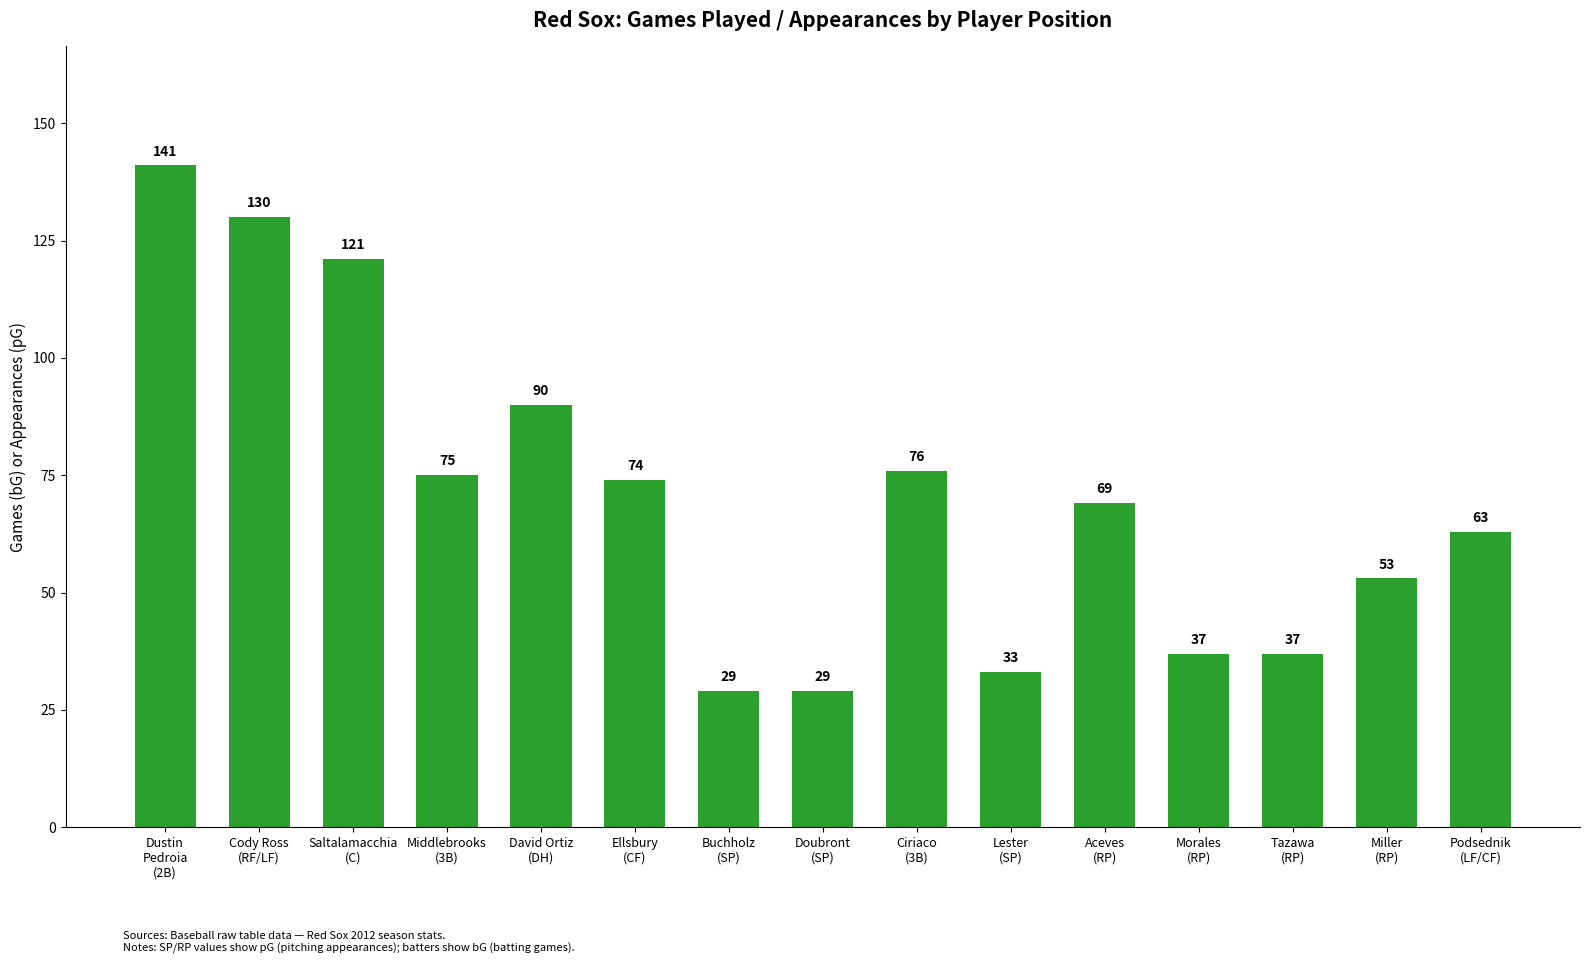

What is the label of the 8th bar from the right?

Doubront
(SP)